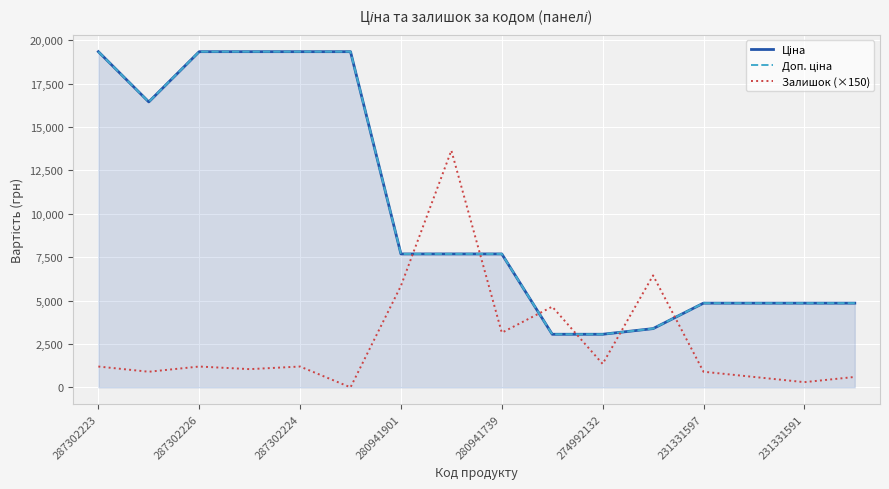

What is the maximum value shown in the chart?

19343.1